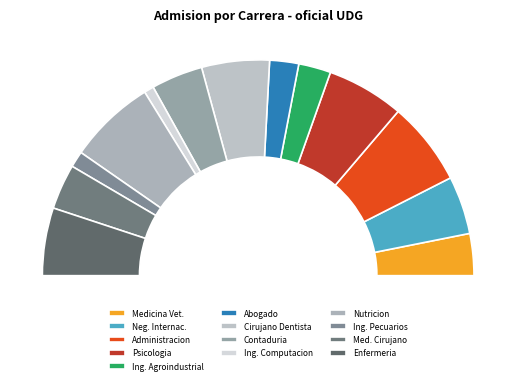

What is the change in value from INGENIERIA AGROINDUSTRIAL to LICENCIATURA EN CONTADURIA PUBLICA?

+6